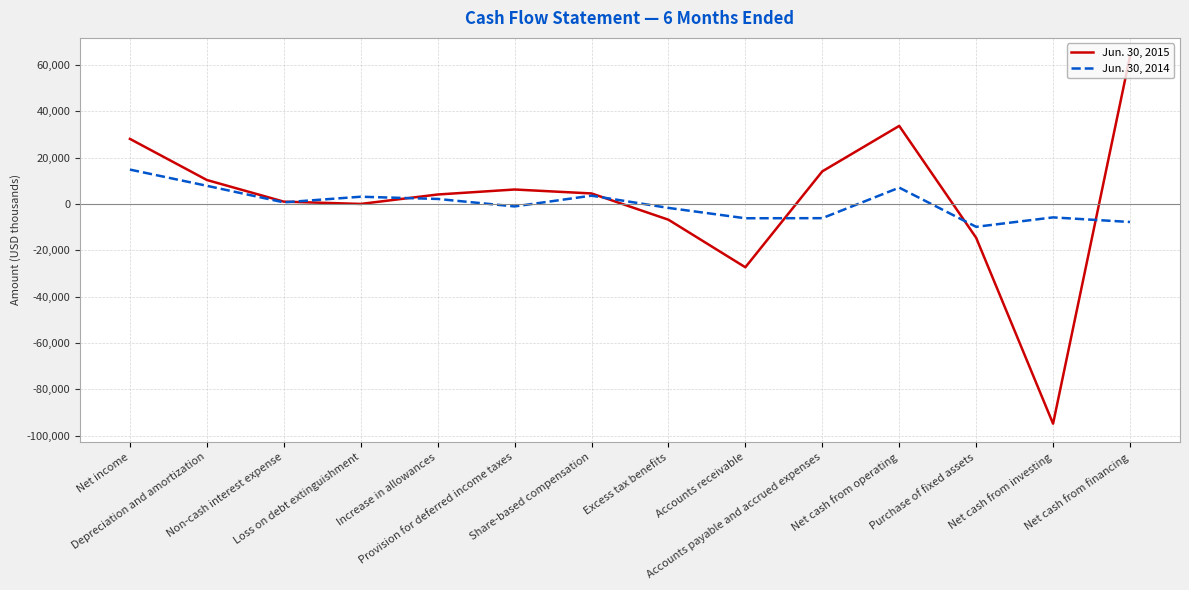

The Jun. 30, 2015 series shows 4530 at Share-based compensation. True or false?

True